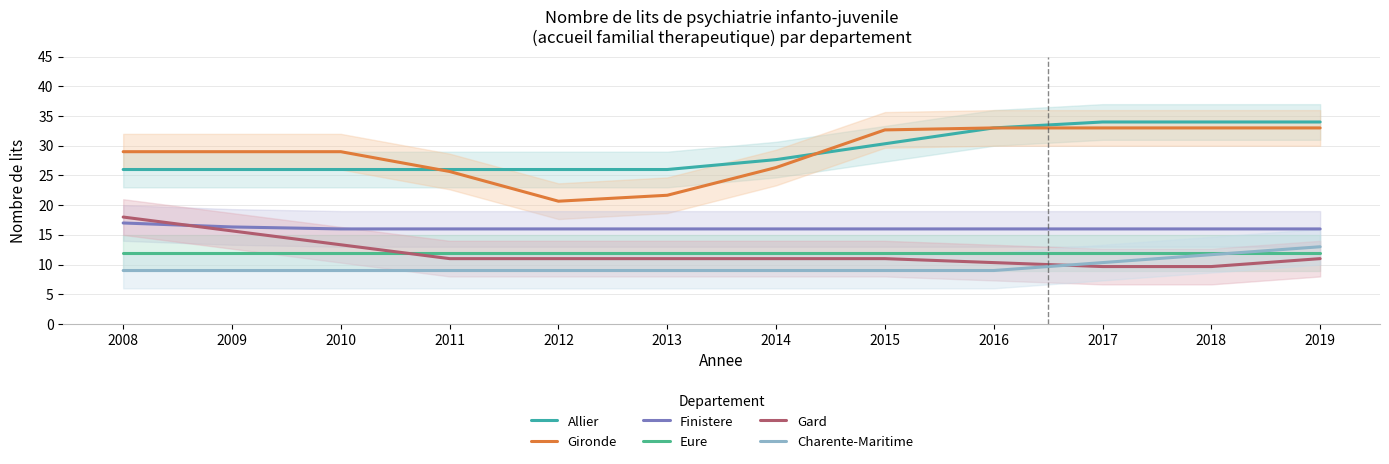

Reading left to right, list all the values displayed in this chart.

Allier: 26.0	26.0	26.0	26.0	26.0	26.0	27.7	30.3	33.0	34.0	34.0	34.0
Gironde: 29.0	29.0	29.0	25.7	20.7	21.7	26.3	32.7	33.0	33.0	33.0	33.0
Finistere: 17.0	16.3	16.0	16.0	16.0	16.0	16.0	16.0	16.0	16.0	16.0	16.0
Eure: 12.0	12.0	12.0	12.0	12.0	12.0	12.0	12.0	12.0	12.0	12.0	12.0
Gard: 18.0	15.7	13.3	11.0	11.0	11.0	11.0	11.0	10.3	9.7	9.7	11.0
Charente-Maritime: 9.0	9.0	9.0	9.0	9.0	9.0	9.0	9.0	9.0	10.3	11.7	13.0